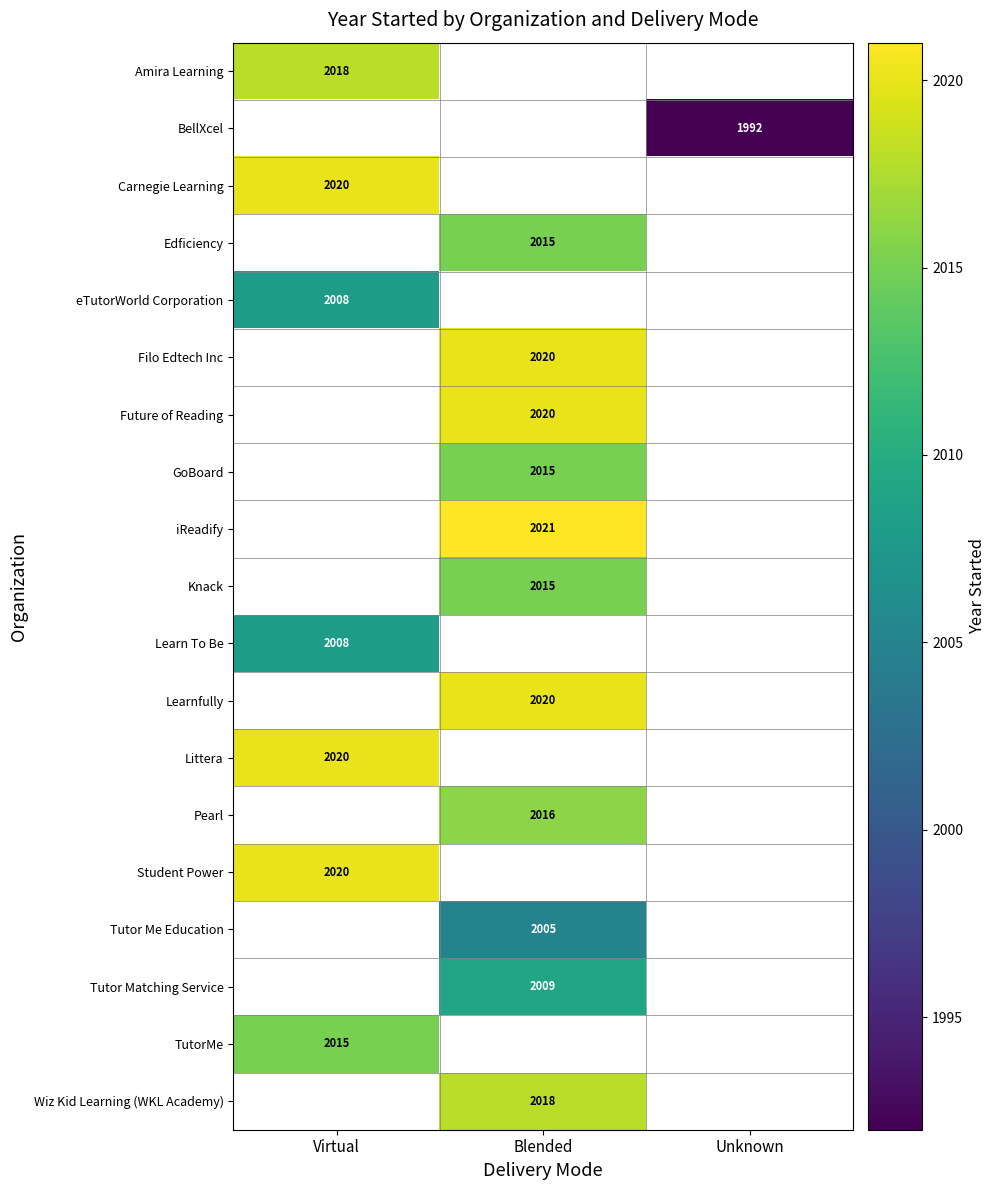

The value of eTutorWorld Corporation at Virtual is 2008. True or false?

True